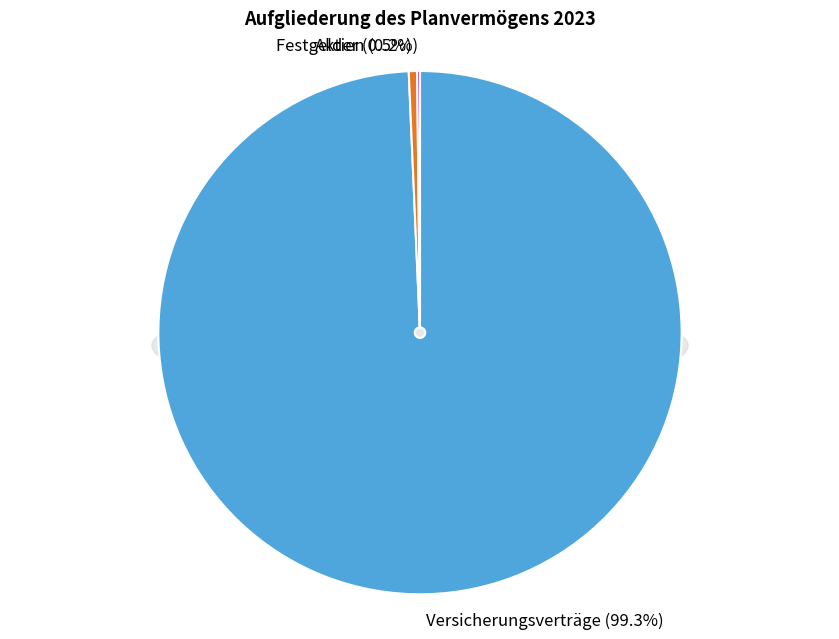

Rank the categories by value from lowest to highest.

Aktien, Festgelder, Versicherungsverträge